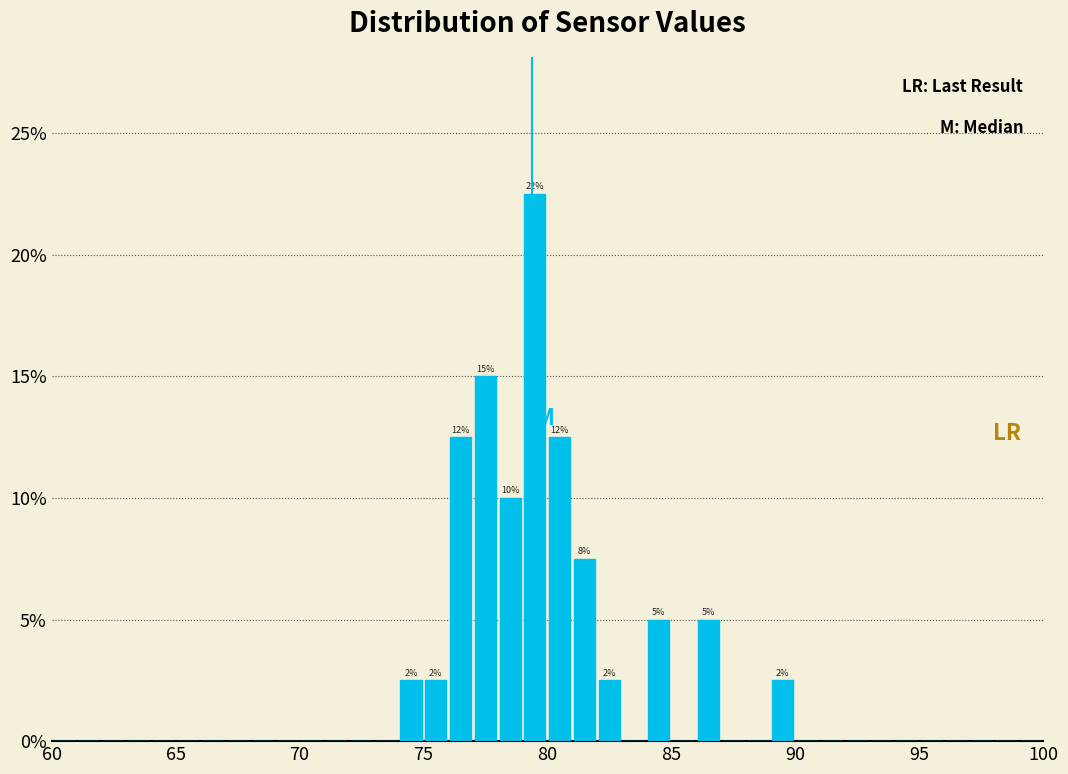

Around what value on the x-axis is the tallest bar? Give the approximate position of its centre, as read against the axis.

79.5